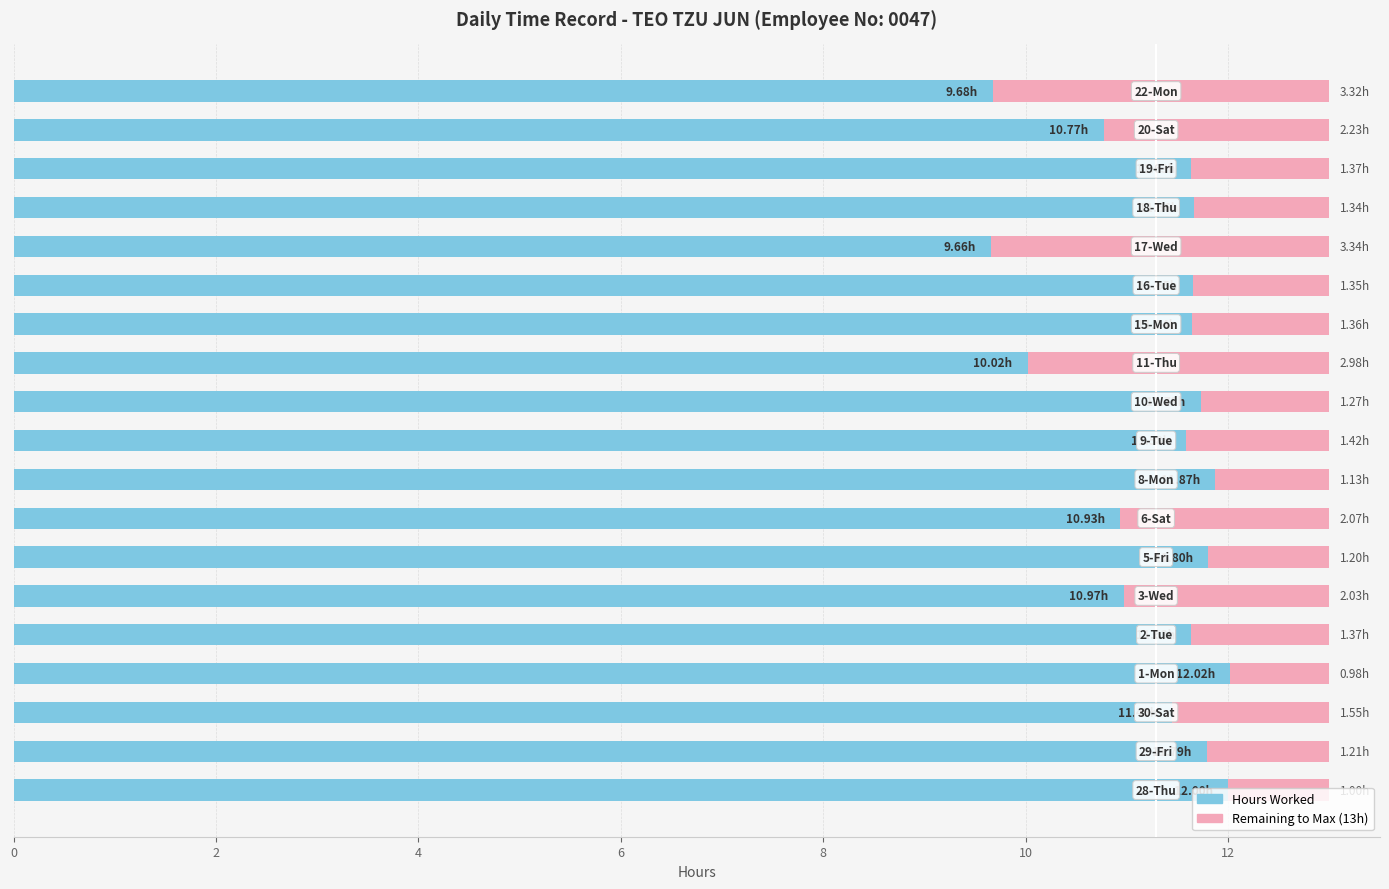

Count the number of categories in the chart.

19